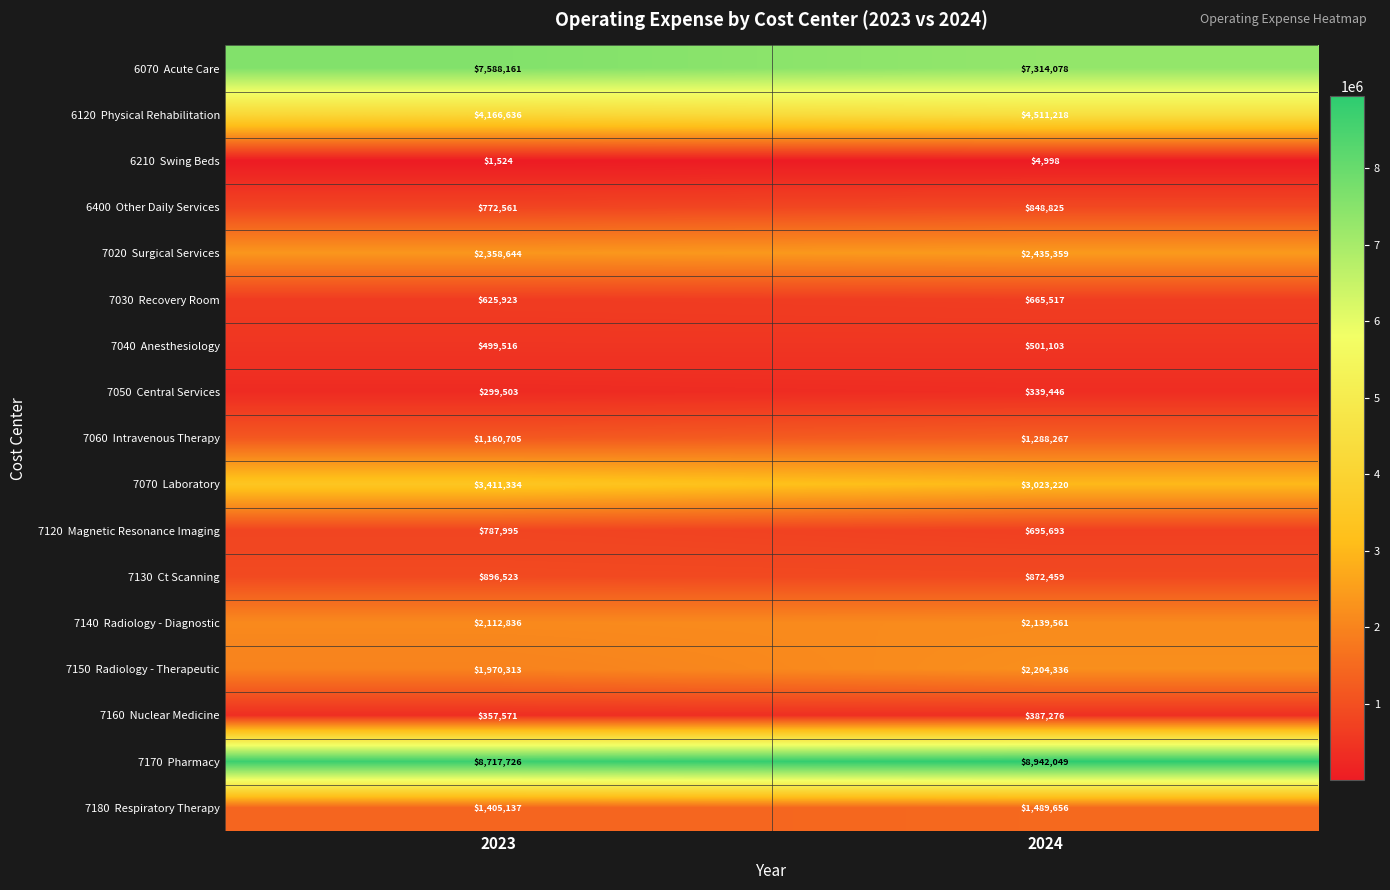

What is the spread (max minus min) of values at 2023?

8716202